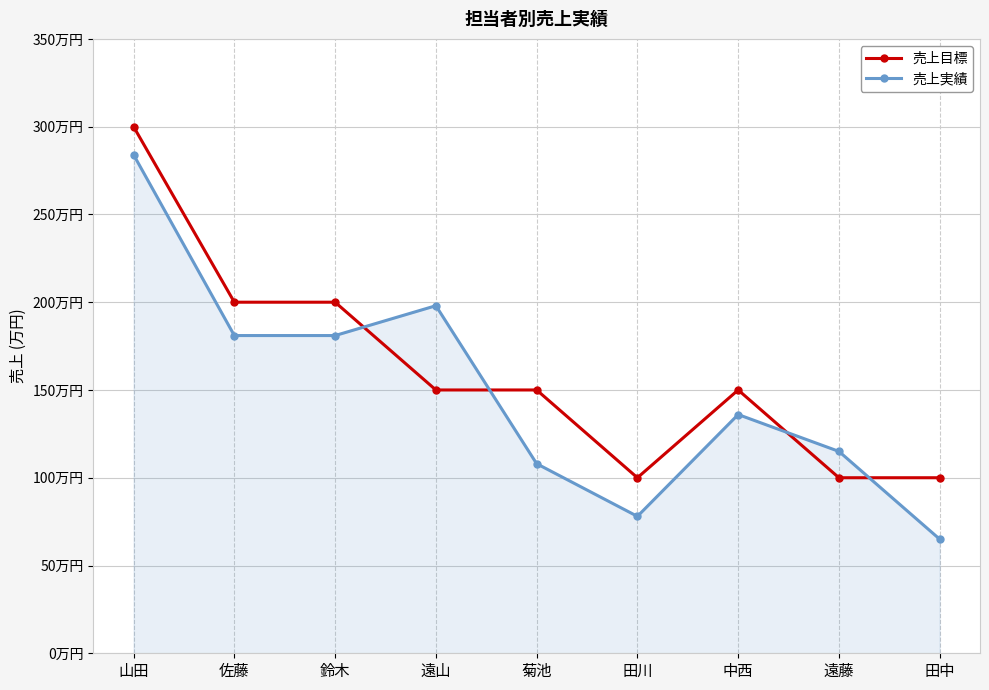

What are all the series names shown in the legend?

売上目標, 売上実績